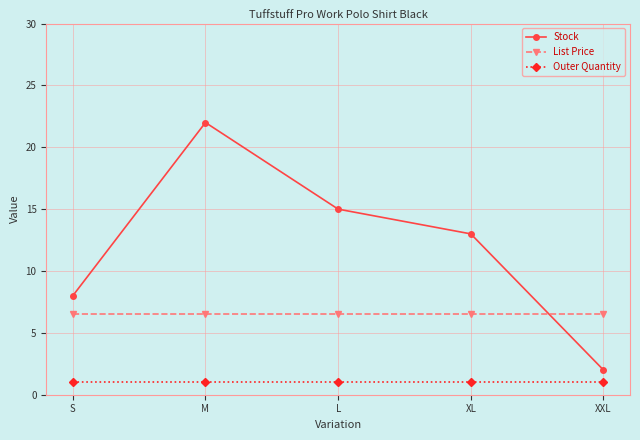

What is the label of the 2nd point from the right?

XL